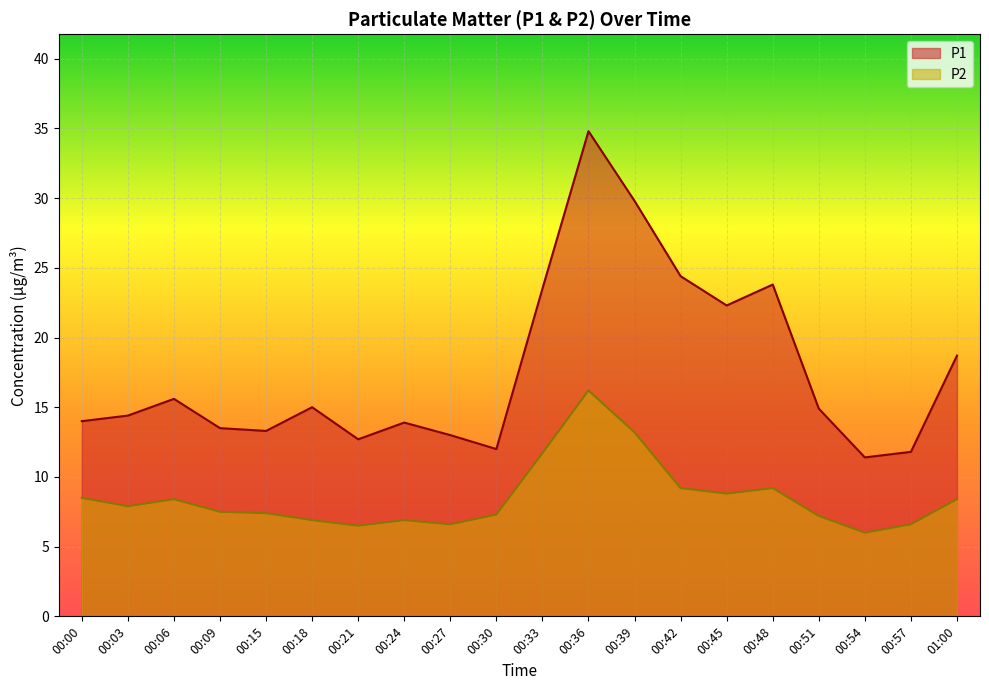

List the series in order of their overall mean, lowest first.

P2, P1